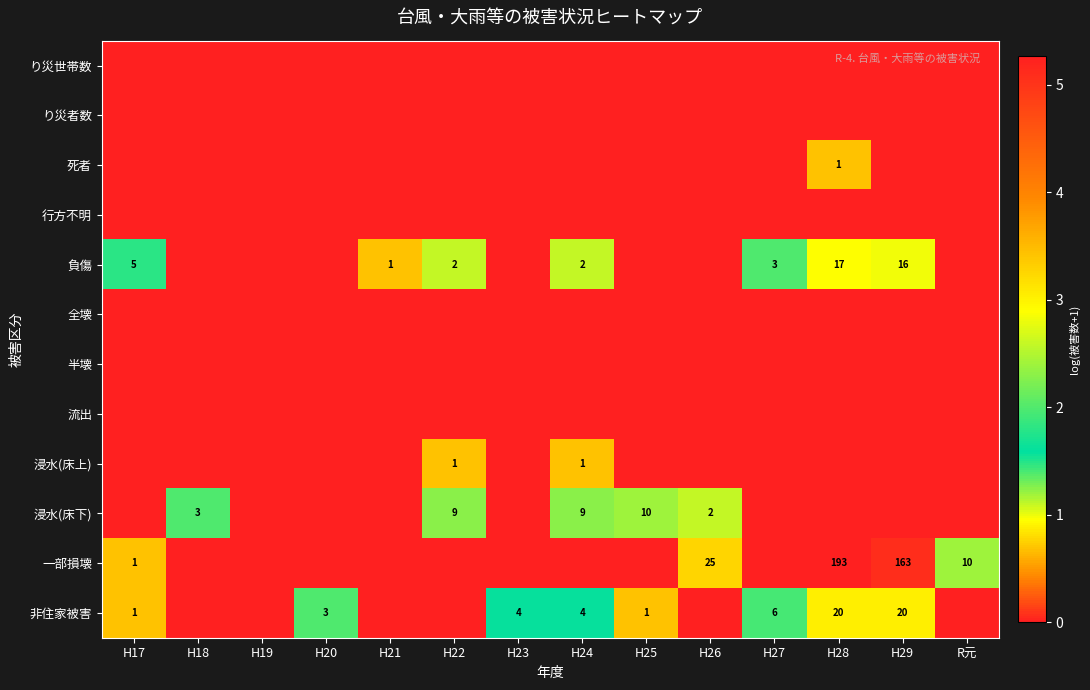

What is the difference between the second highest and minimum values in the 浸水(床上) series?

0.7